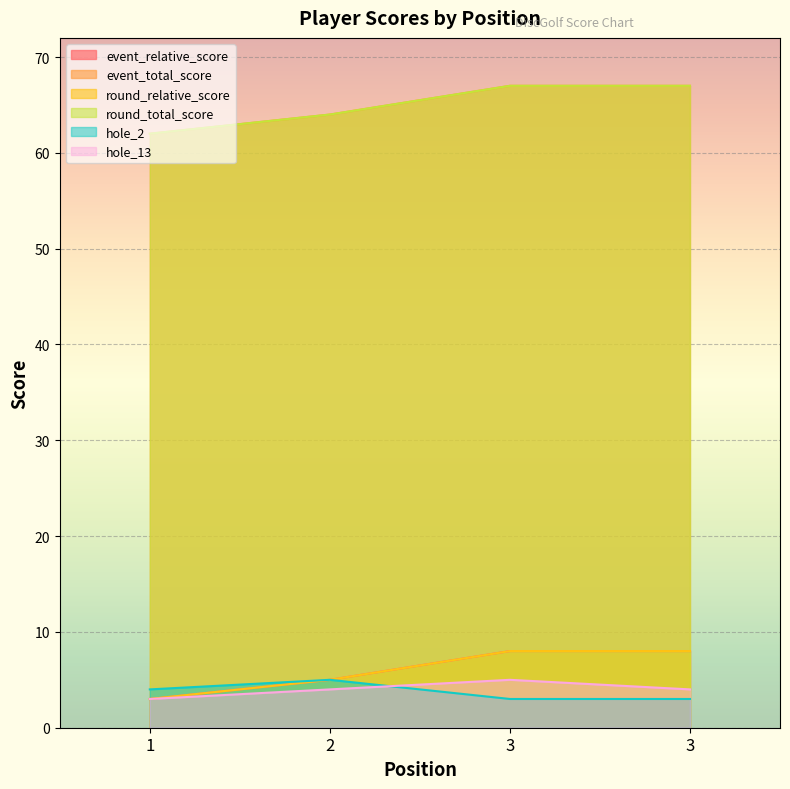

Which series has the largest range (max minus min)?

event_relative_score